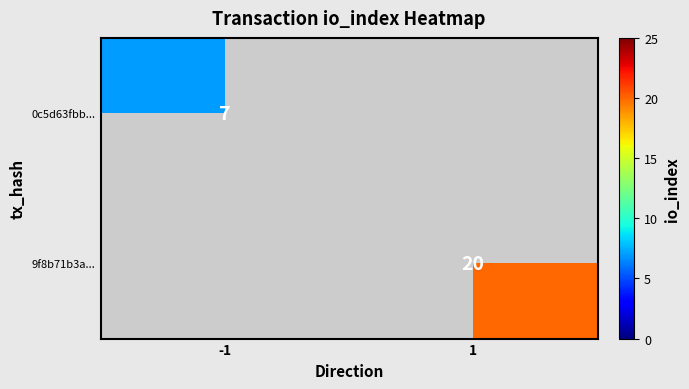

True or false: 0c5d63fbb... has a value of 5 at -1.

False